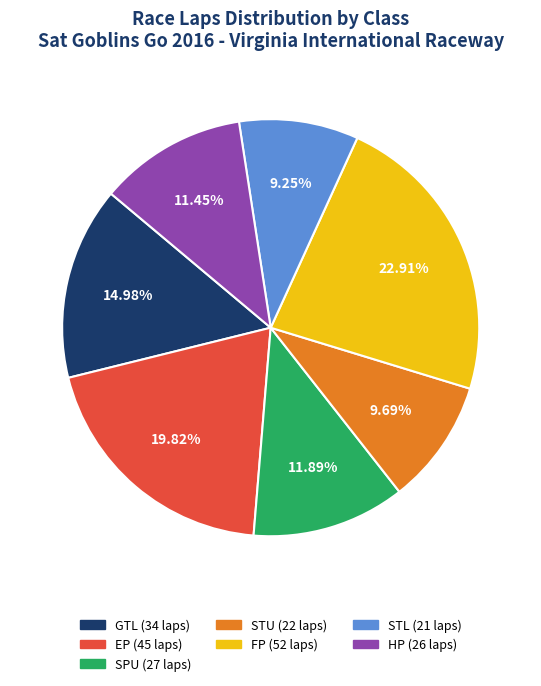

Is there a majority slice in this chart?

No